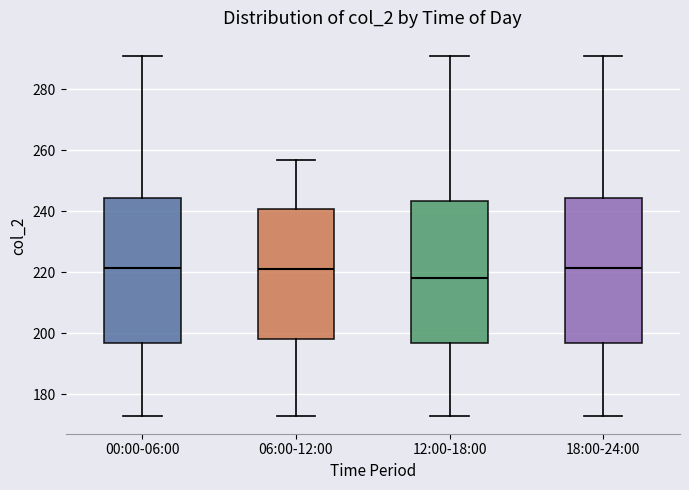

Where does the lower whisker of the box for 18:00-24:00 end on the y-axis? The values are not printed on the chart, so give them approximately, as read against the axis.

174